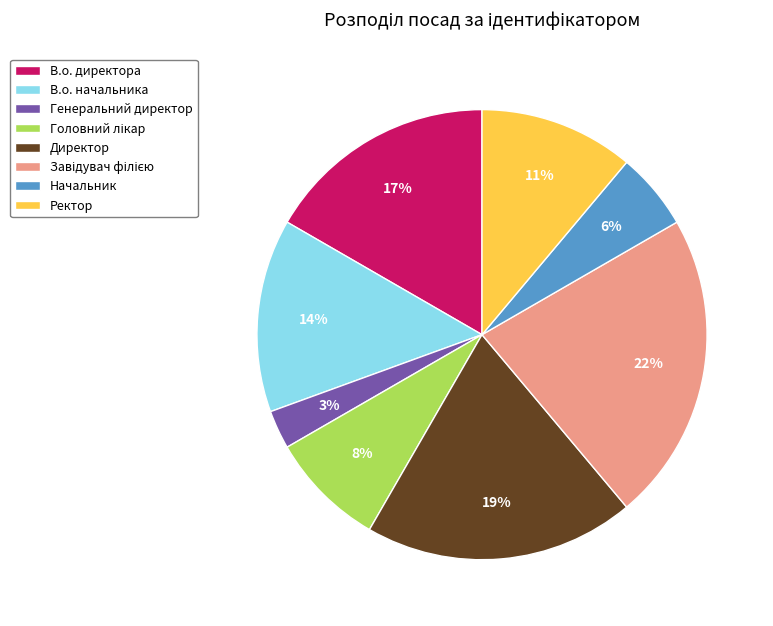

Which has a higher value, В.о. директора or Директор?

Директор